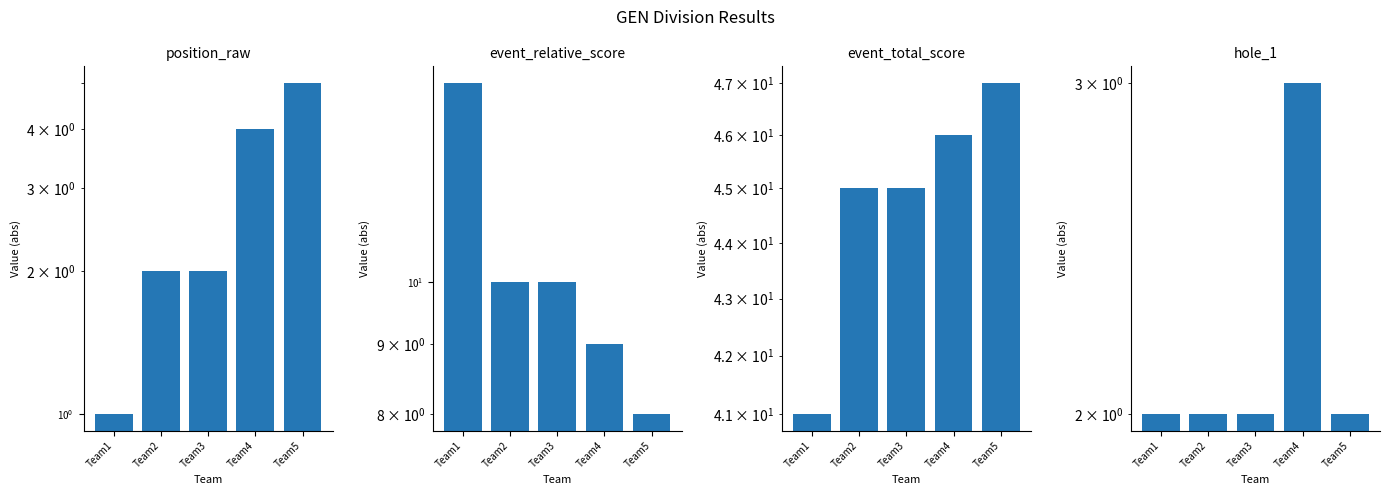

What is the lowest value of the position_raw series?

1